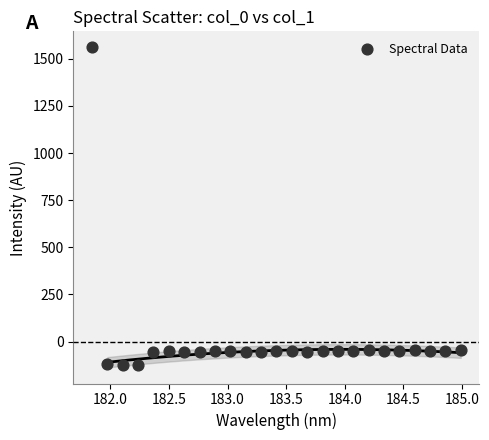

What is the range of Y values (max minus min)?

1687.2